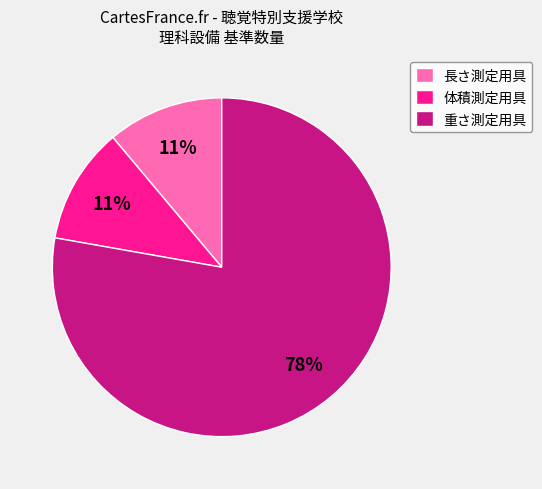

True or false: 体積測定用具 accounts for 11% of the total.

True